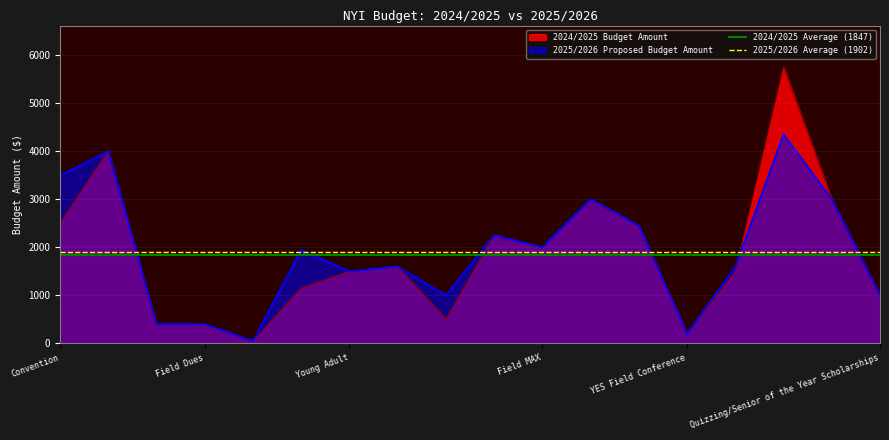

Is it true that 2025/2026 Proposed Budget Amount equals 223 at Quizzing/Senior of the Year Scholarships?

False